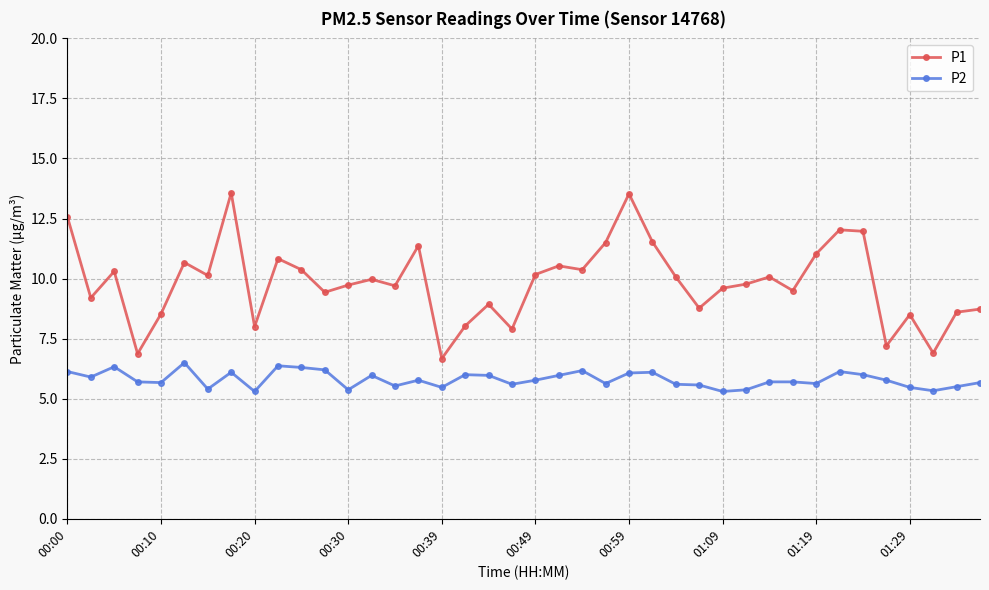

Which series has the largest range (max minus min)?

P1